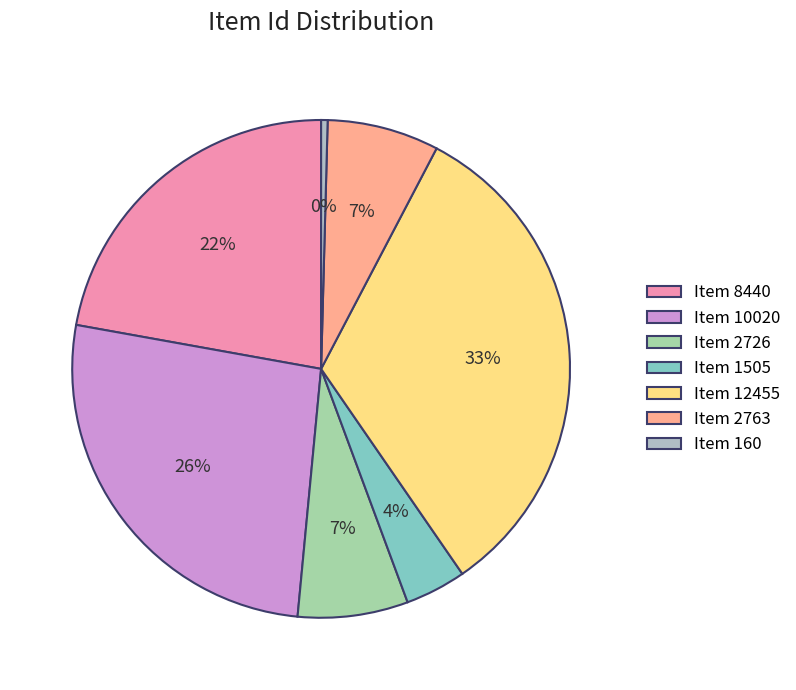

Is there any slice that represents more than half of the pie?

No